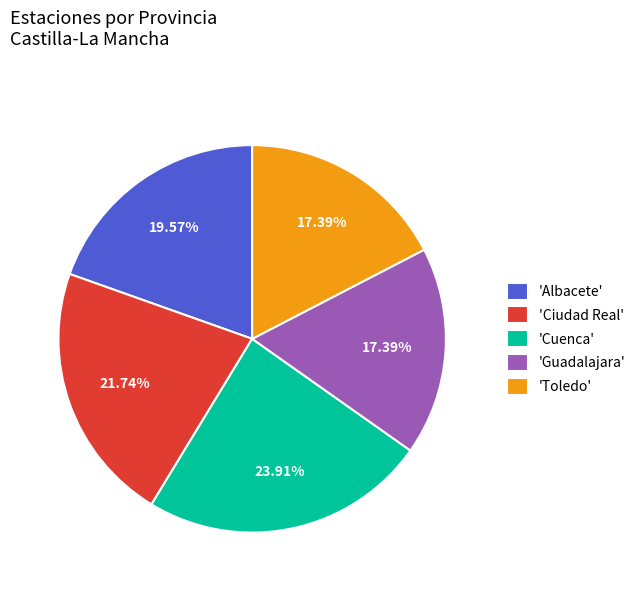

How many slices are in this pie chart?

5